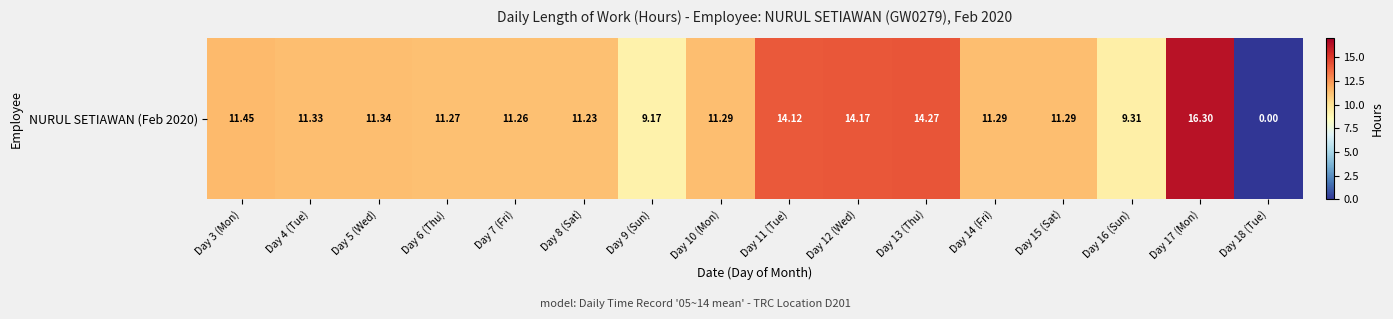

The chart shows a value of 24.2 at Day 13 (Thu). True or false?

False